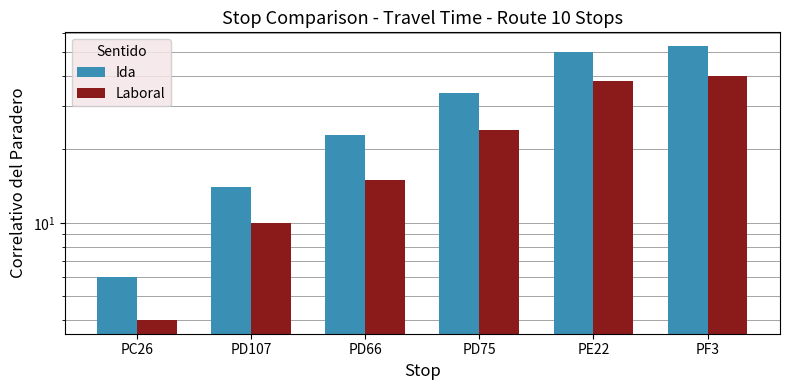

What is the difference between the maximum and minimum values in the Laboral series?

36